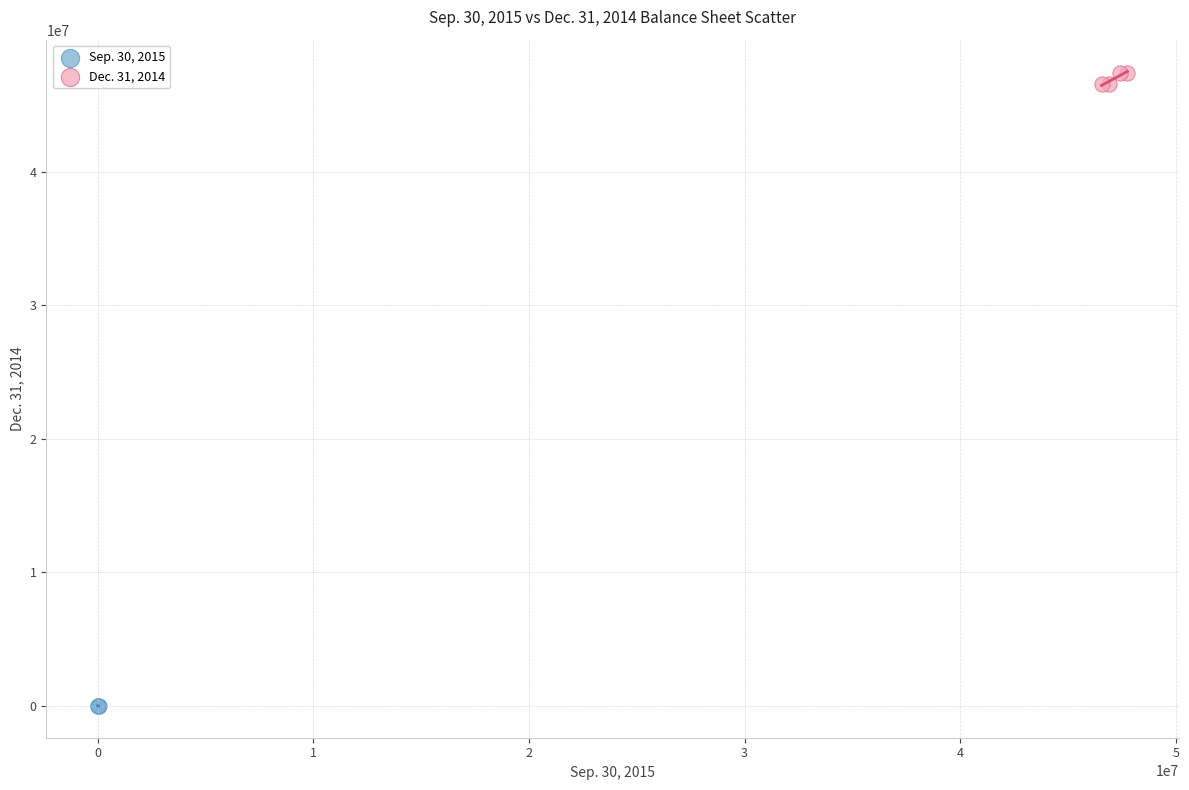

Which series reaches the maximum Y coordinate?

Dec. 31, 2014